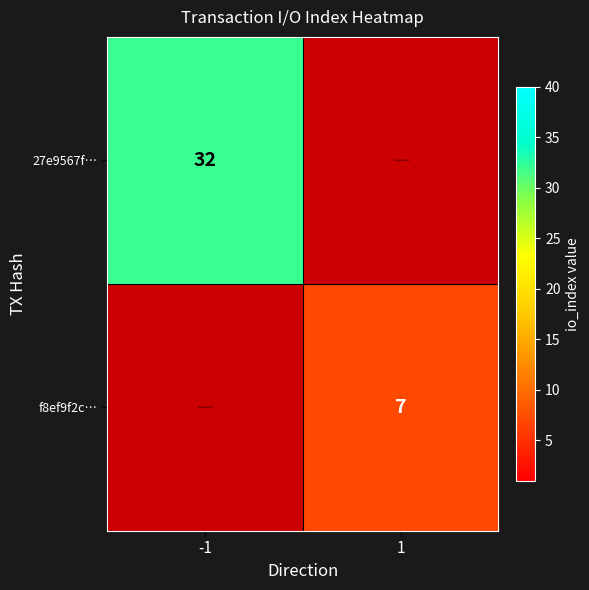

What is the maximum value shown in the chart?

32